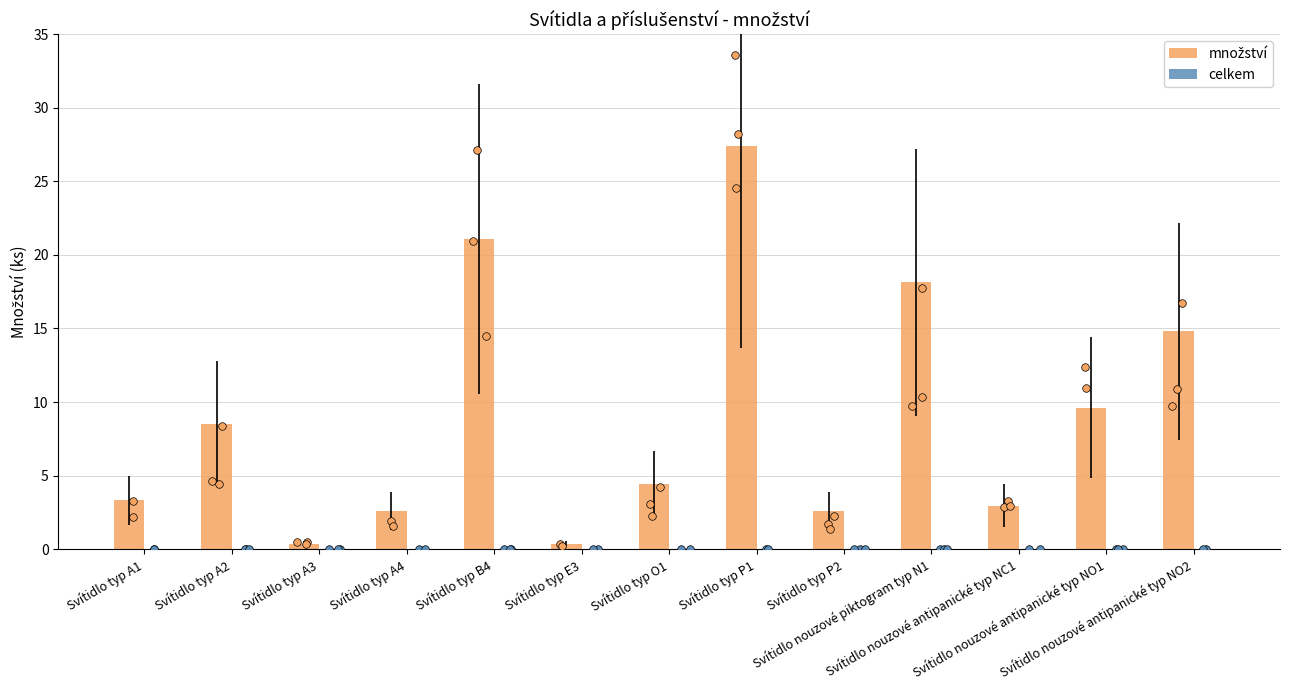

What are all the series names shown in the legend?

množství, celkem